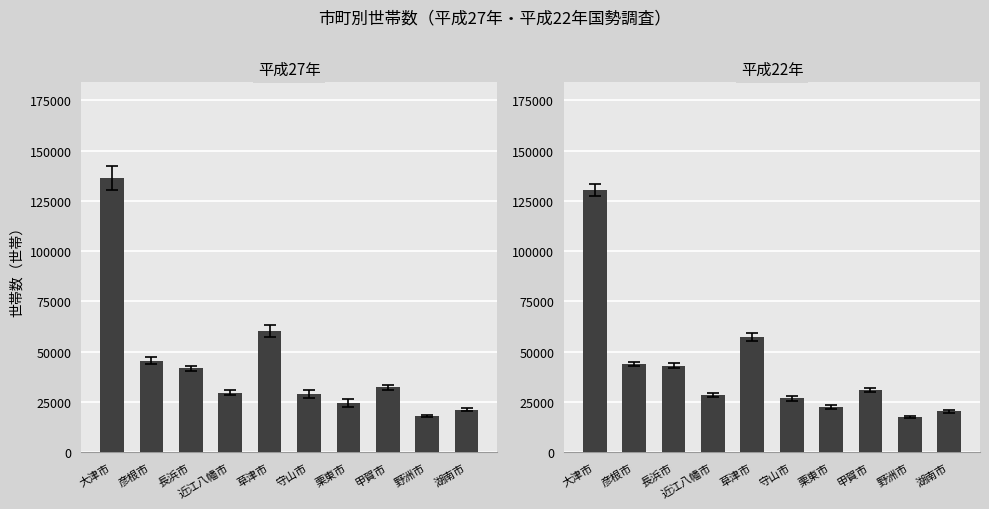

Rank the categories by 平成27年 value from highest to lowest.

大津市, 草津市, 彦根市, 長浜市, 甲賀市, 近江八幡市, 守山市, 栗東市, 湖南市, 野洲市